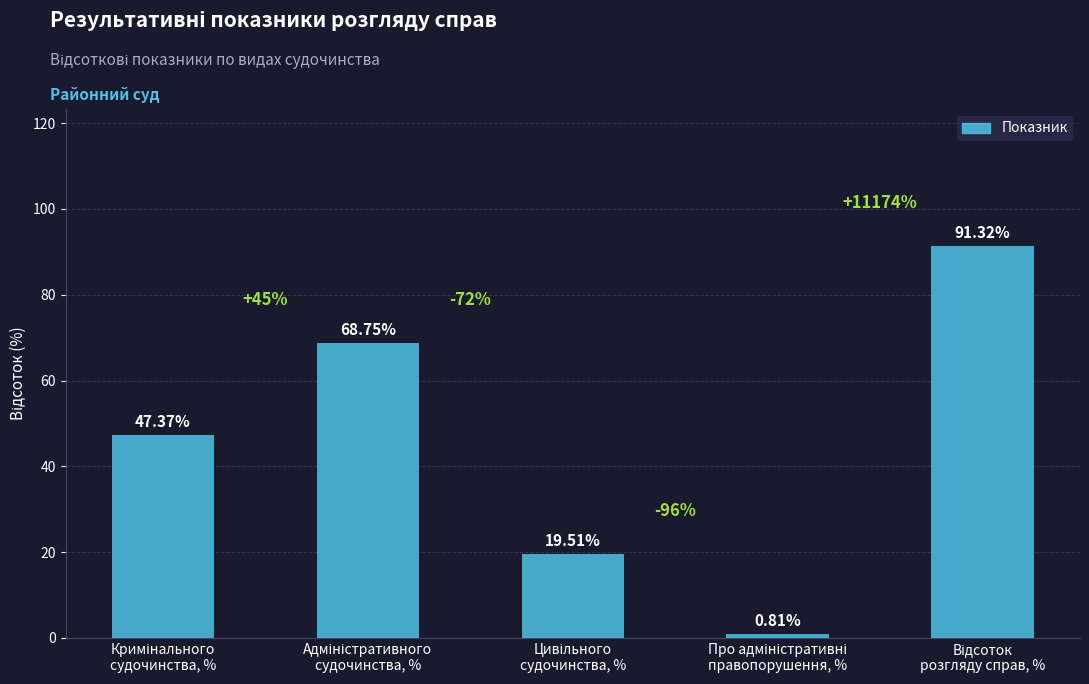

What is the sum of all values?

227.8